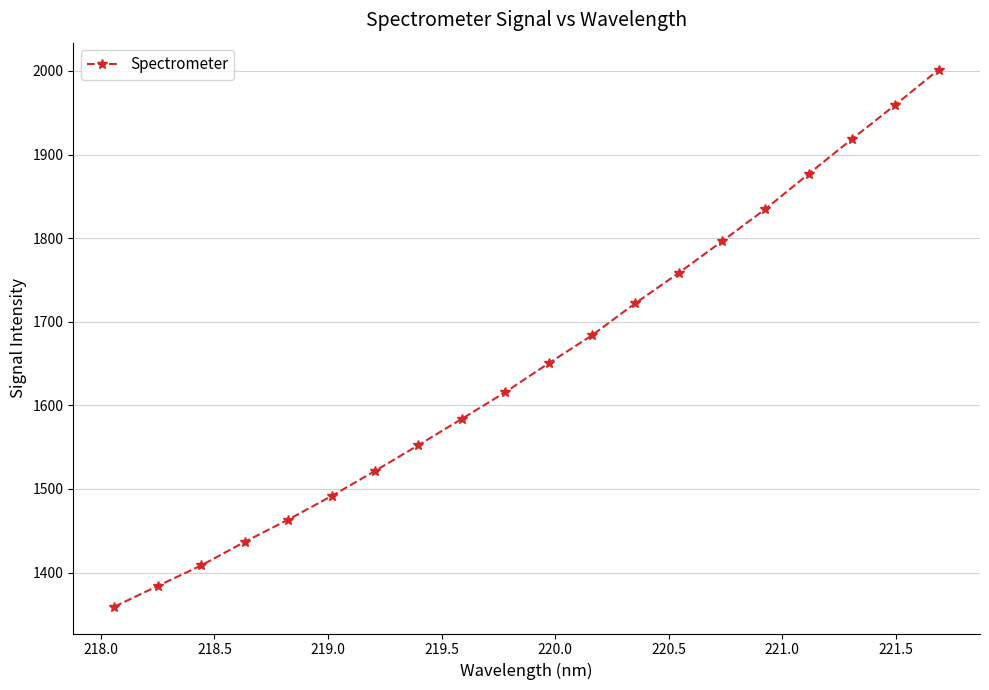

Reading left to right, list all the values displayed in this chart.

1359.2	1384.0	1408.5	1436.7	1463.2	1491.5	1521.4	1552.3	1583.7	1615.6	1650.1	1683.7	1722.0	1758.2	1796.2	1834.7	1876.9	1918.6	1959.5	2001.7